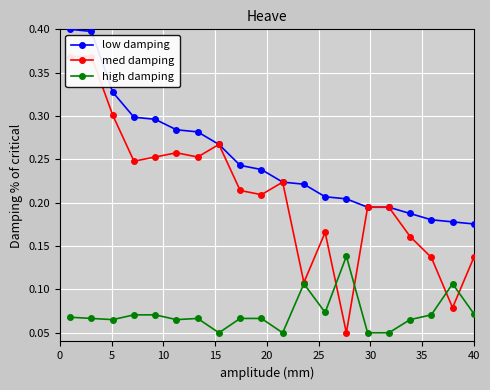

True or false: low damping and high damping cross at least once.

False